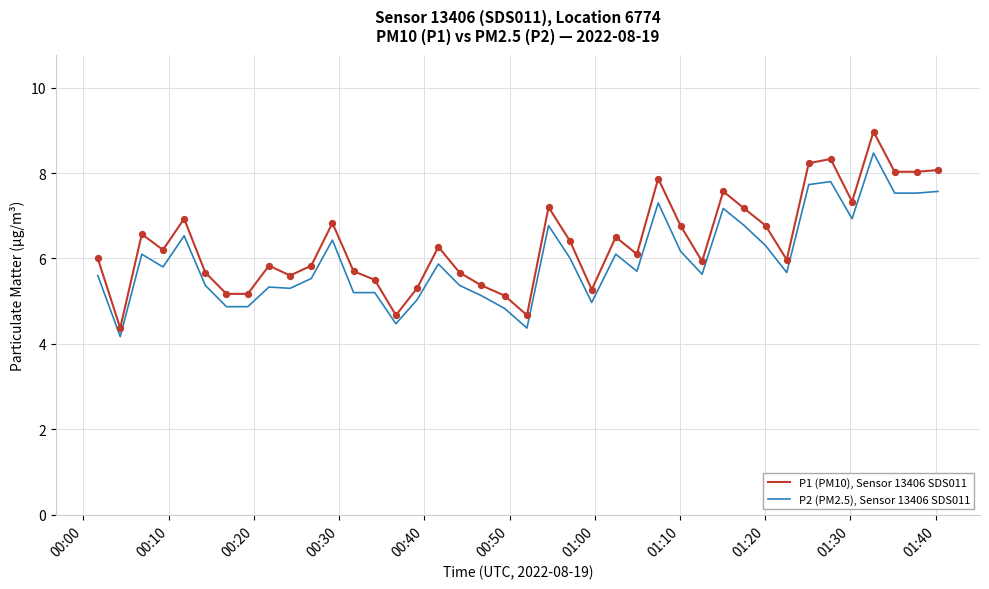

At how many categories does at least one series exceed 7?

11